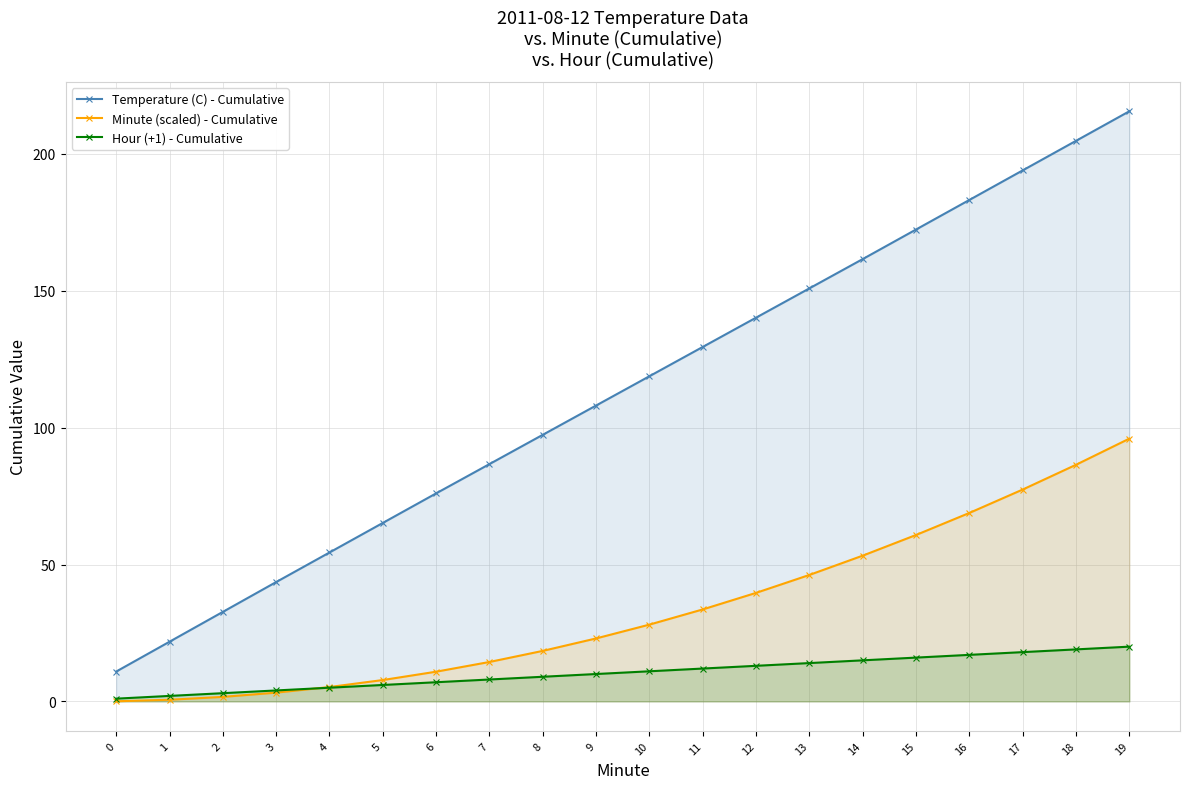

Rank the series by their maximum value, from highest to lowest.

Temperature (C) - Cumulative, Minute (scaled) - Cumulative, Hour (+1) - Cumulative